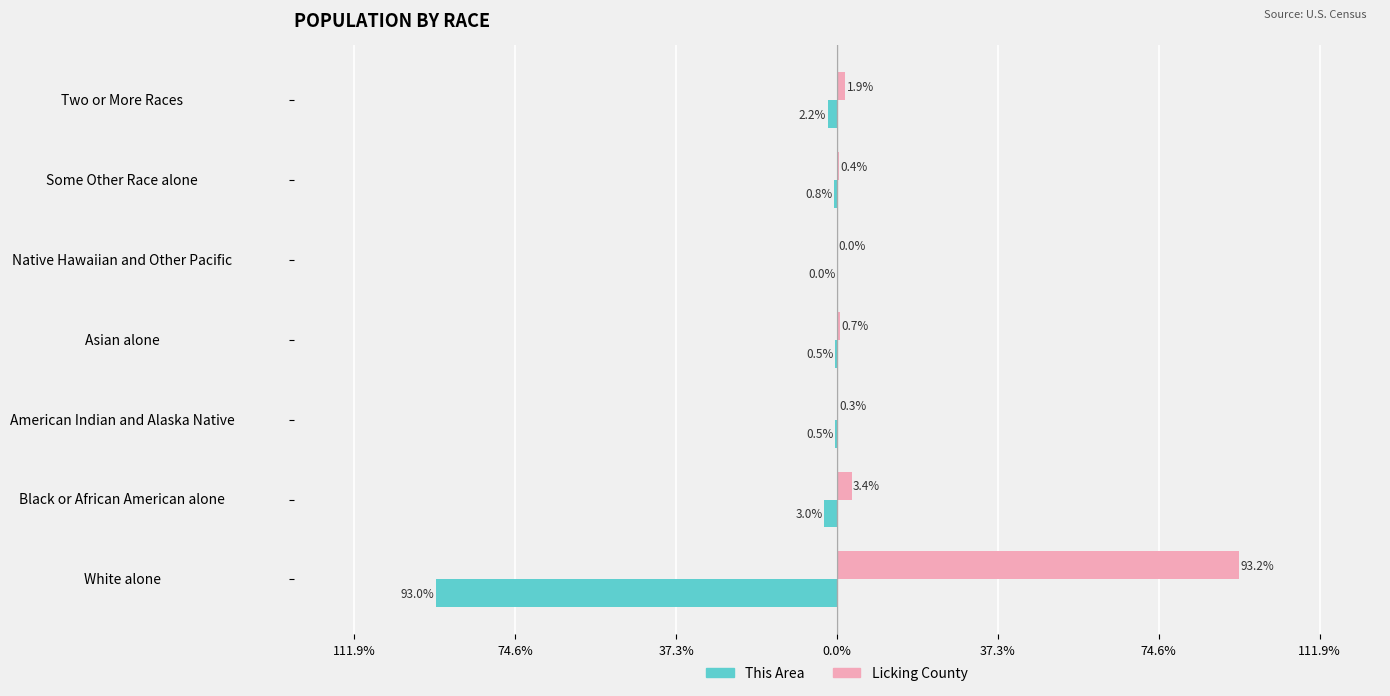

What are all the series names shown in the legend?

This Area, Licking County